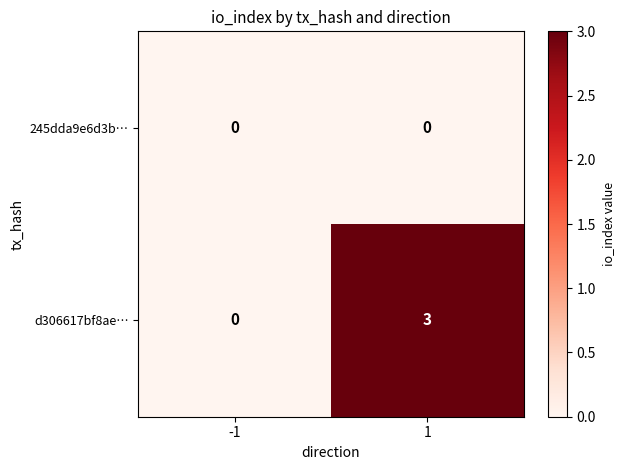

Which series changed the most between -1 and 1?

d306617bf8ae…